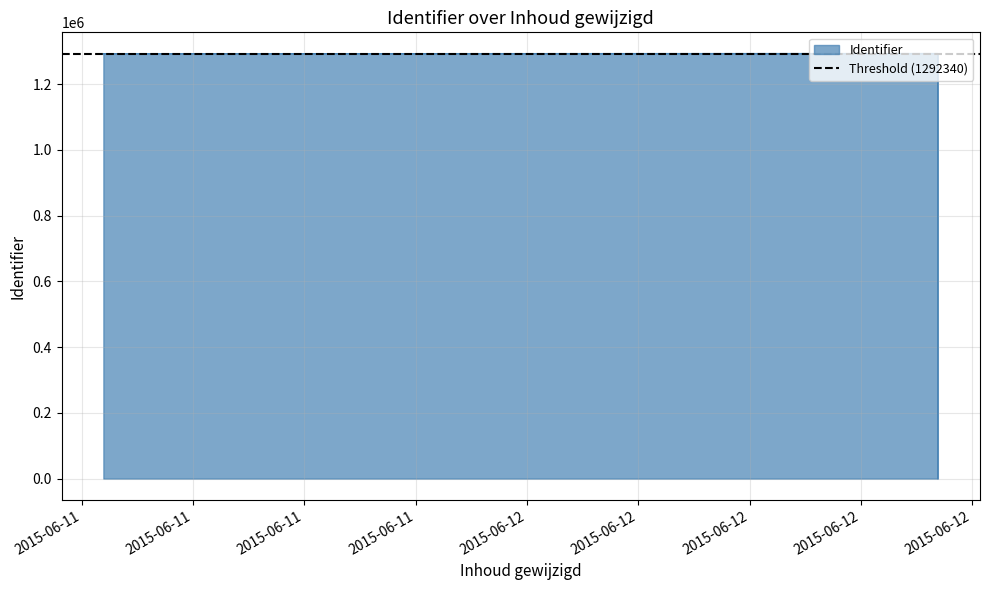

Reading right to left, transcribe all the data shown in this chart.

1292370	1292367	1292364	1292363	1292361	1292359	1292356	1292353	1292351	1292349	1292345	1292343	1292340	1292887	0